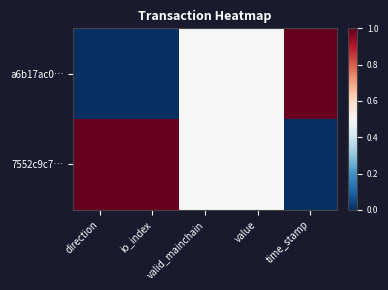

List the series in order of their overall mean, highest first.

7552c9c7…, a6b17ac0…